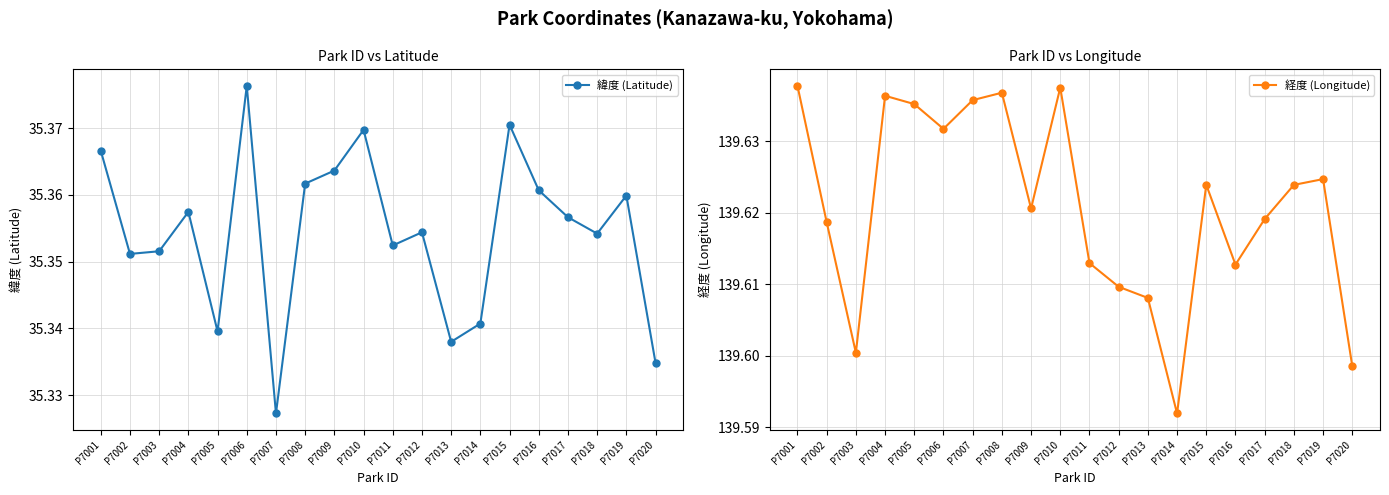

True or false: 緯度 (Latitude) has more than 2 interior local peaks.

True